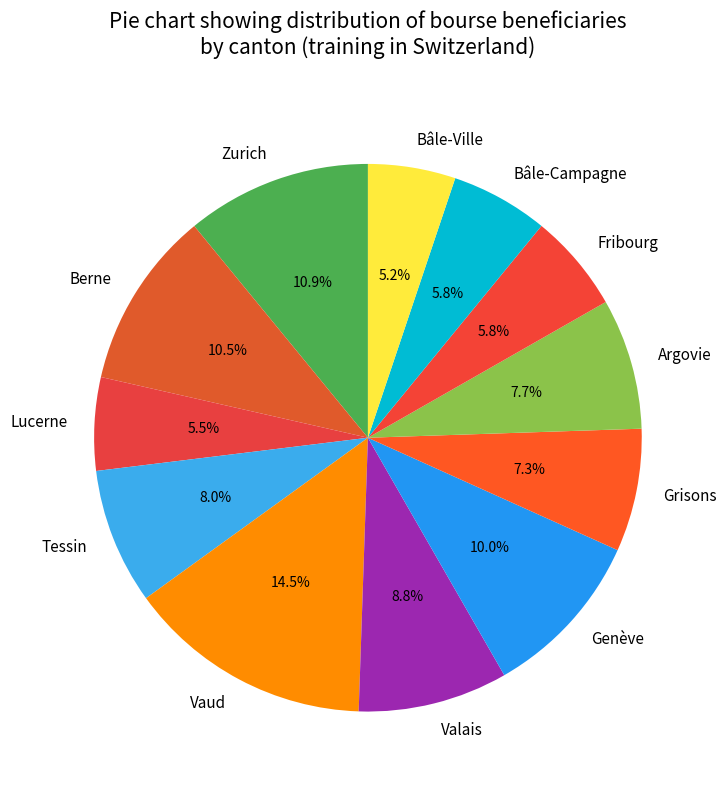

Count the number of slices in the pie.

12